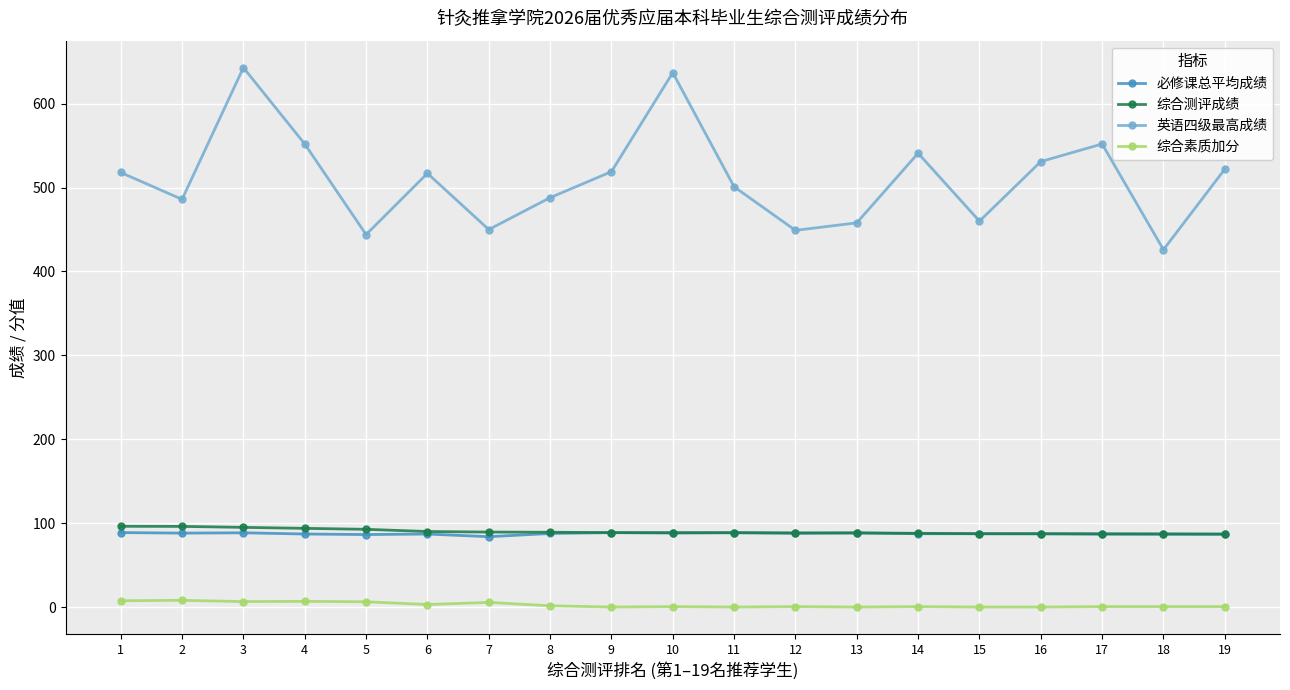

What is the maximum value for 必修课总平均成绩?

88.8